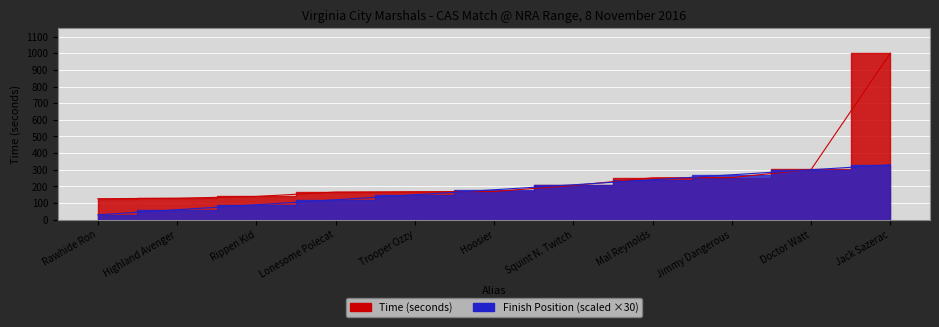

What is the label of the 5th point from the left?

Trooper Ozzy